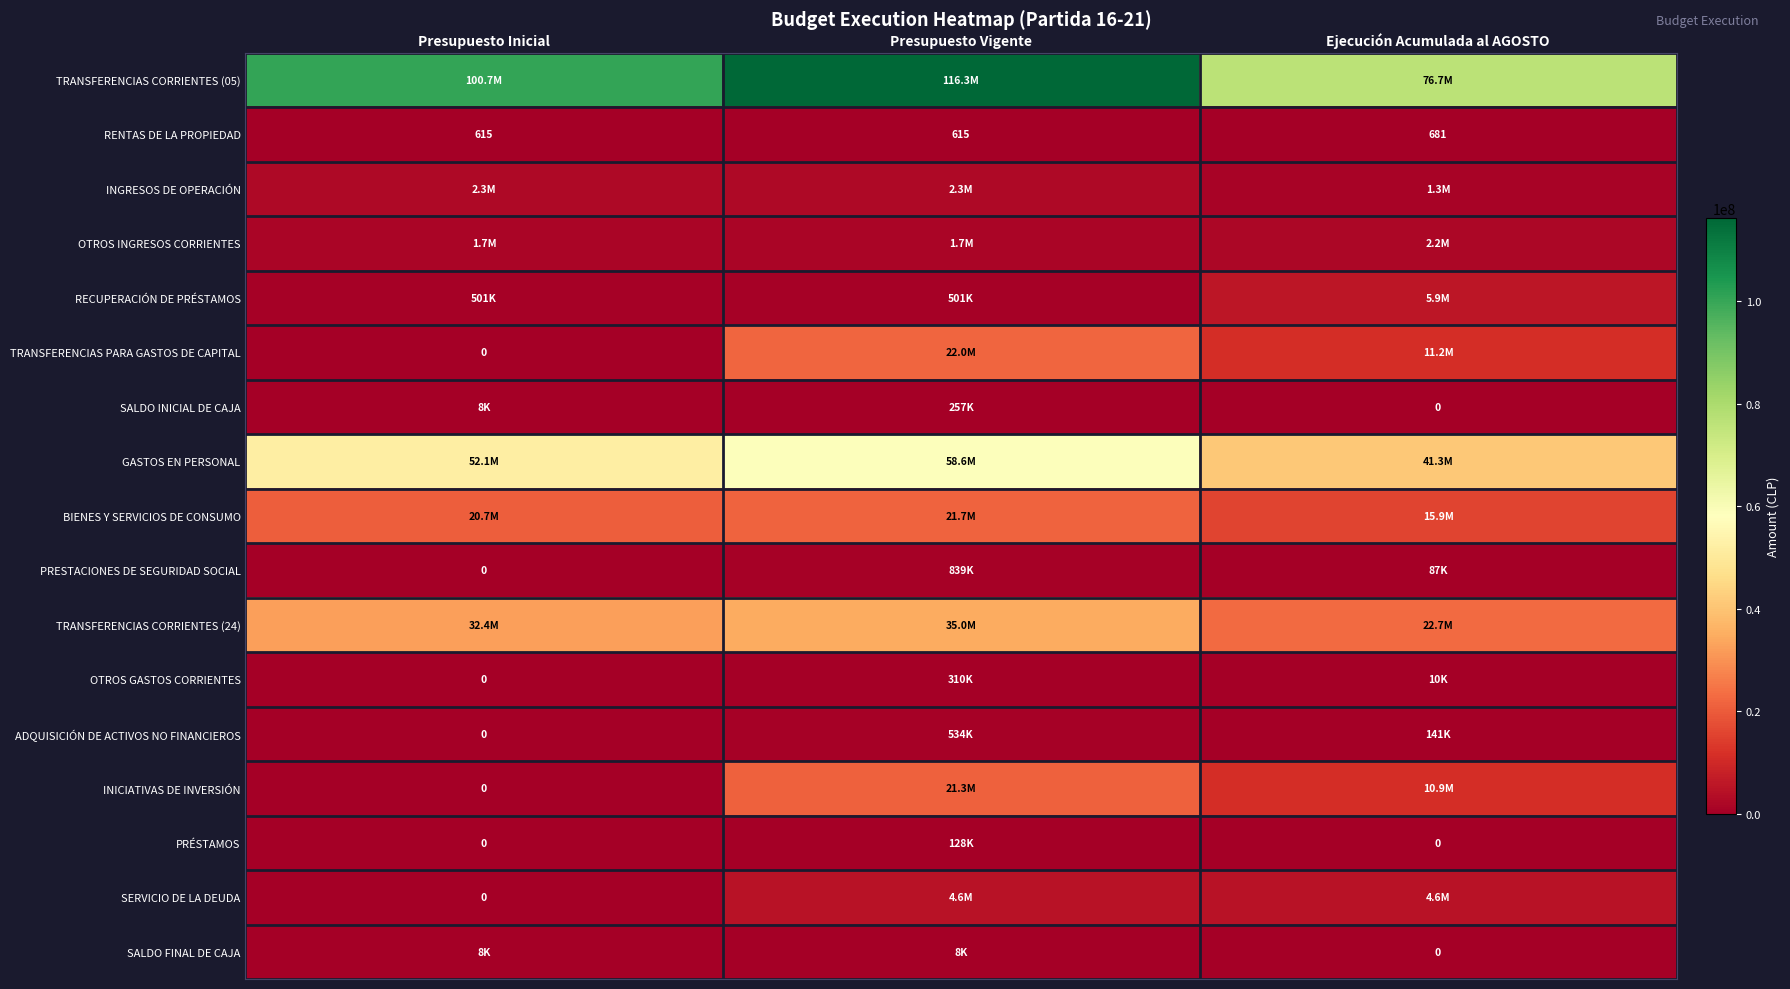

At which label does RENTAS DE LA PROPIEDAD reach its peak?

Ejecución Acumulada al AGOSTO